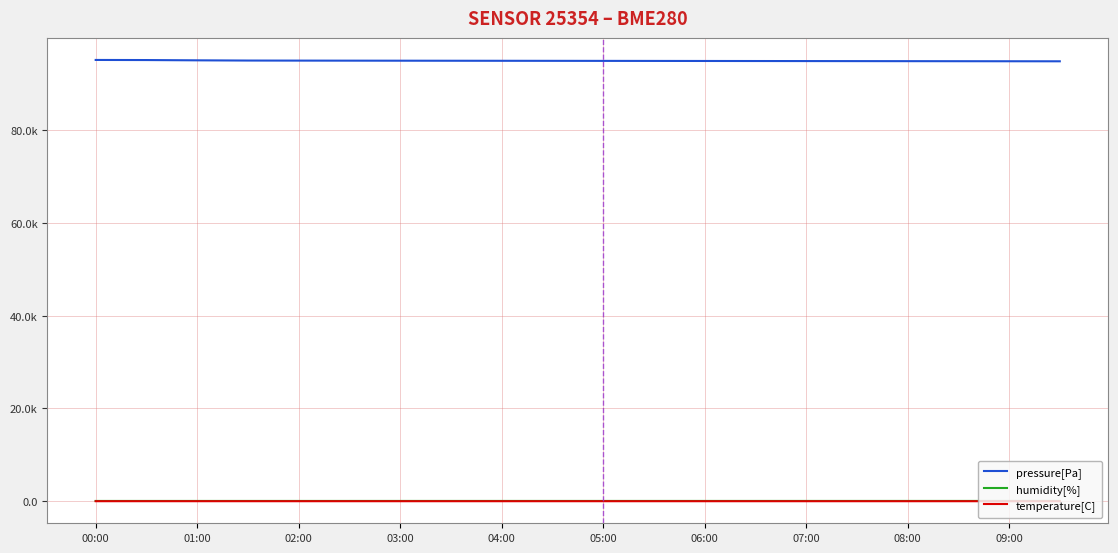

What are all the series names shown in the legend?

pressure[Pa], humidity[%], temperature[C]